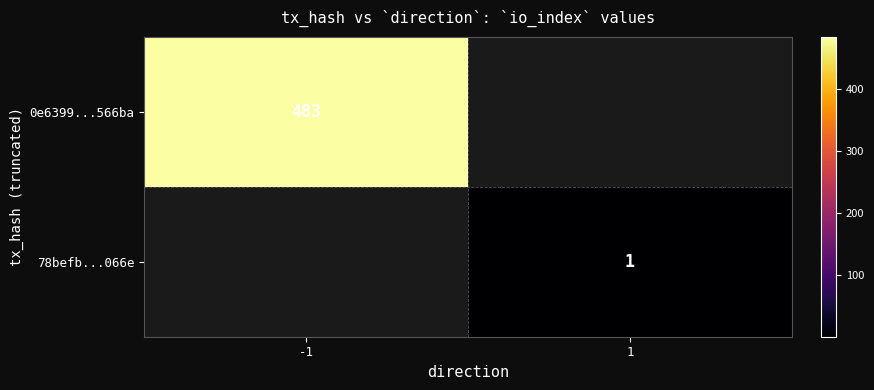

The value of 0e6399...566ba at -1 is 801.6. True or false?

False